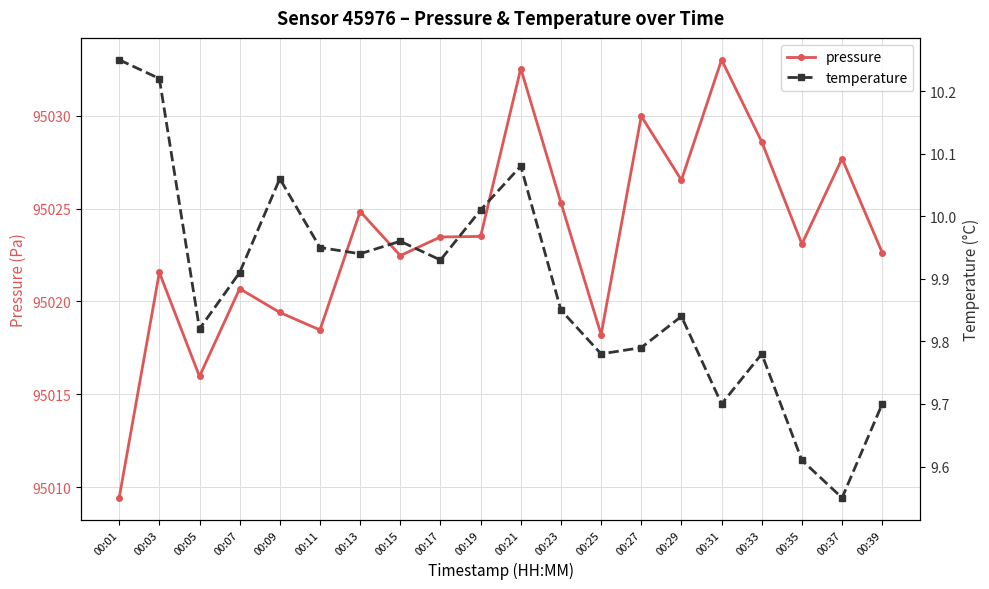

True or false: pressure and temperature intersect in this chart.

False